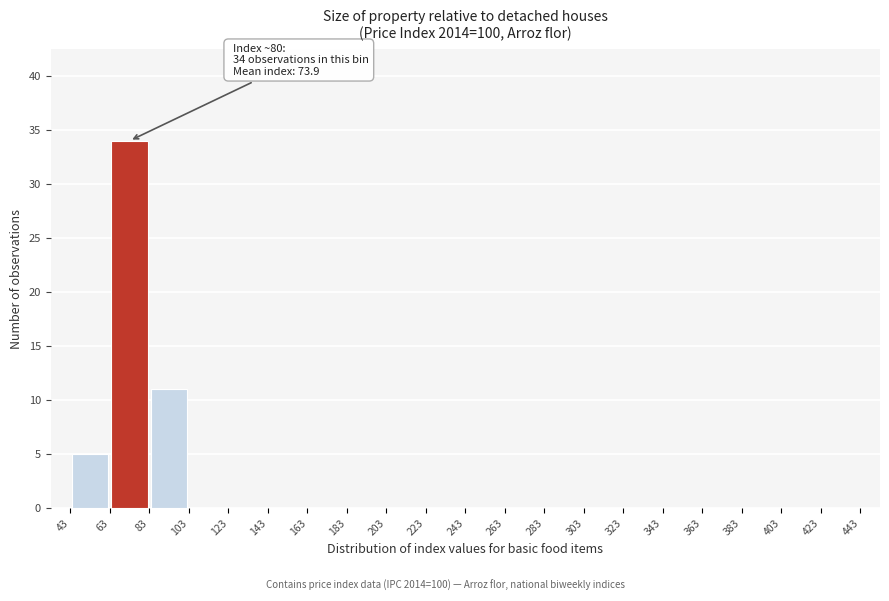

Which range on the x-axis has the tallest bar?

63 to 83